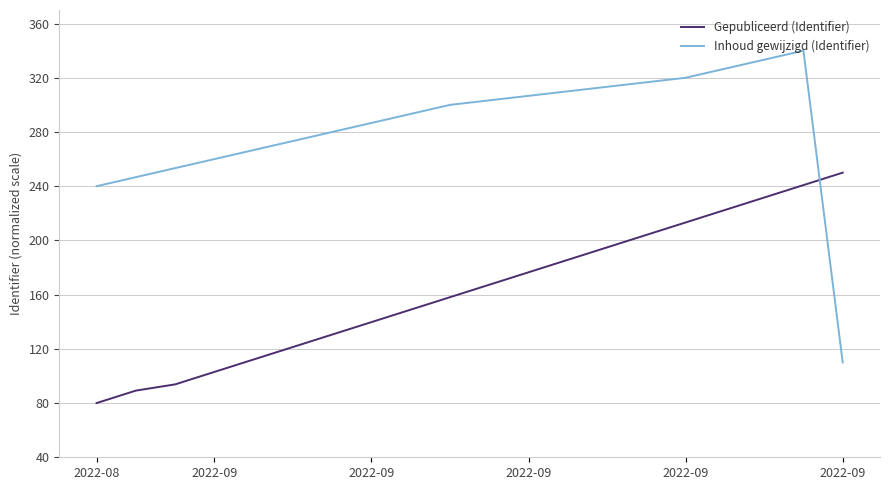

Rank the series by their maximum value, from lowest to highest.

Gepubliceerd (Identifier), Inhoud gewijzigd (Identifier)